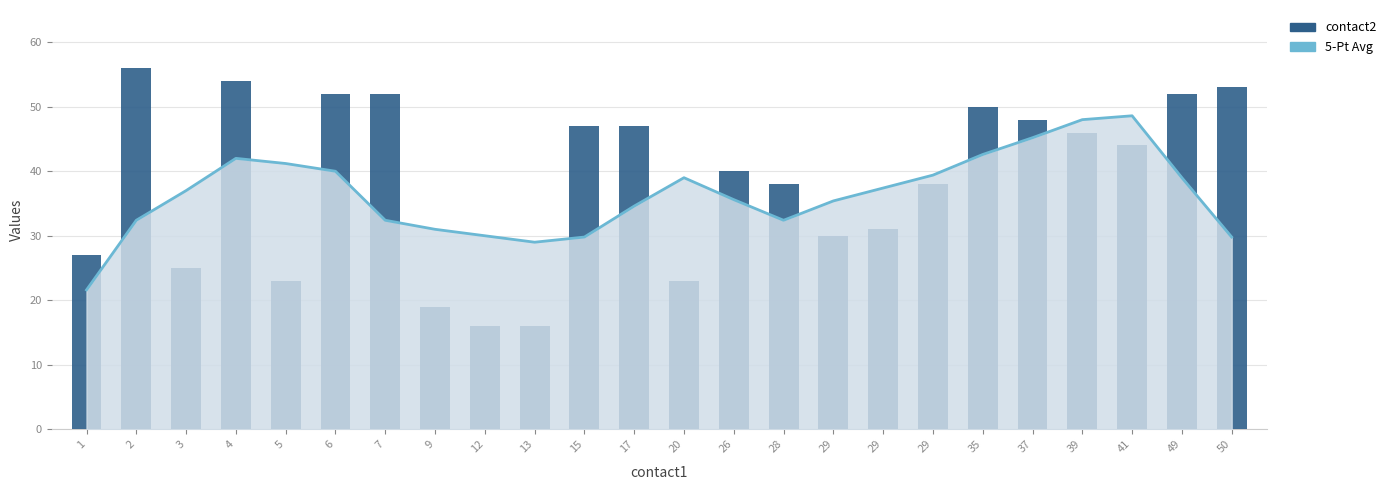

Where is 5-Pt Avg nearest to the value 35?

17